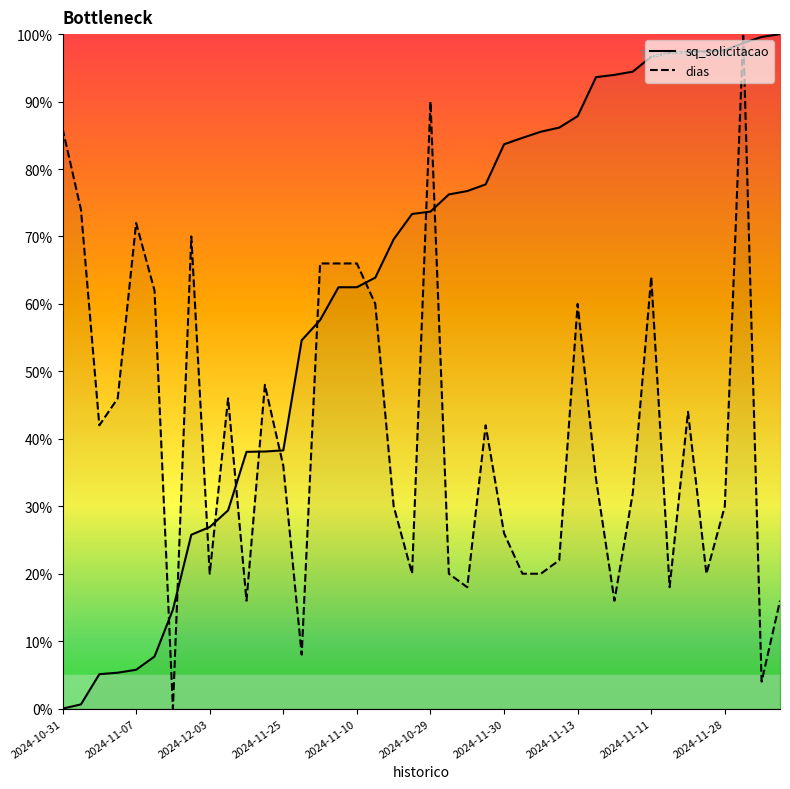

What is the maximum value for sq_solicitacao?

100.0